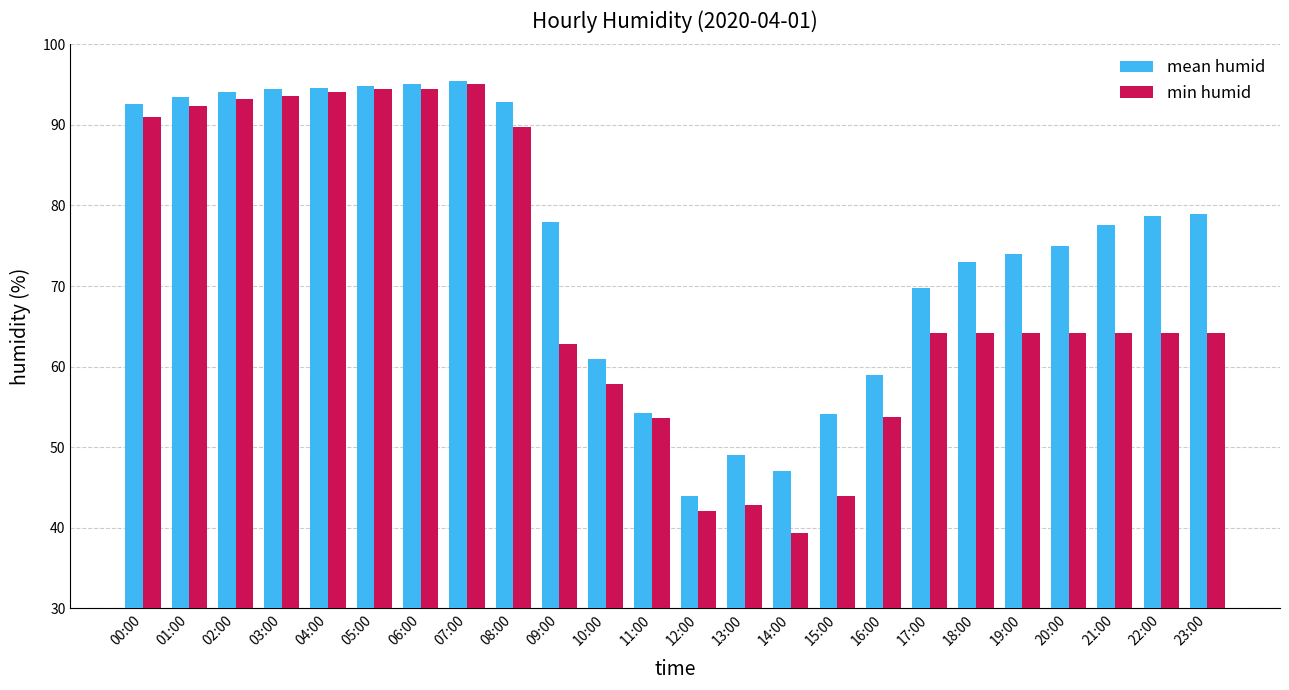

The min humid series shows 28.6 at 18:00. True or false?

False